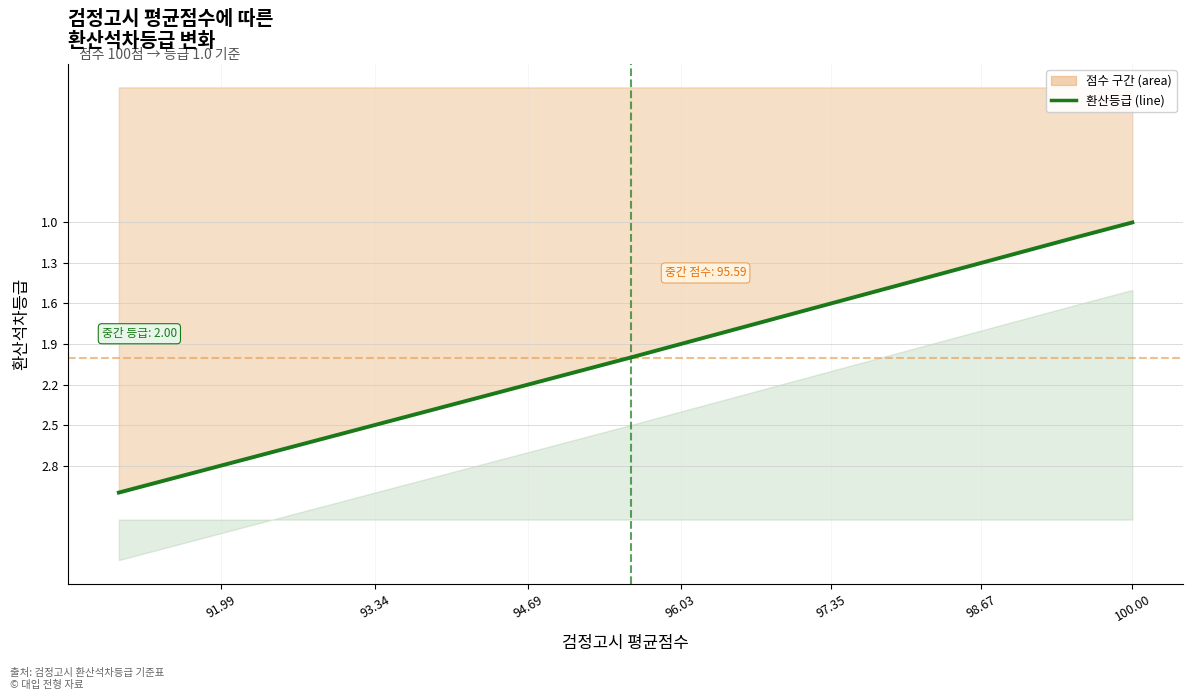

What is the sum of all values?

42.0